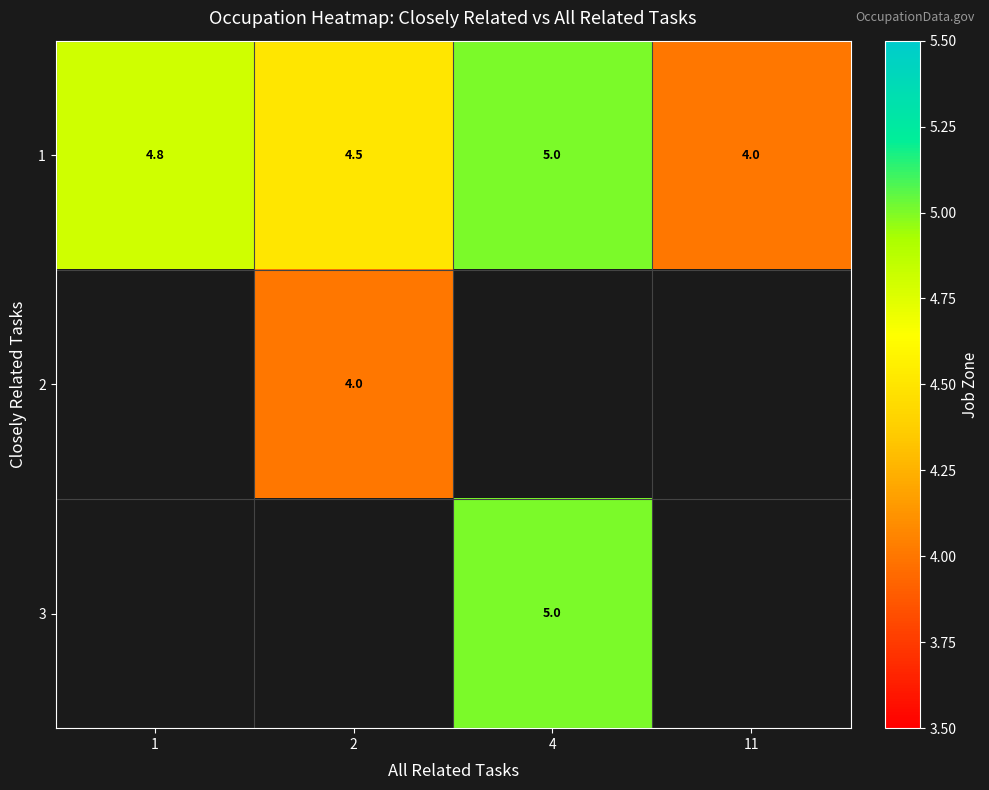

What value does the 1 series have at 4?

5.0